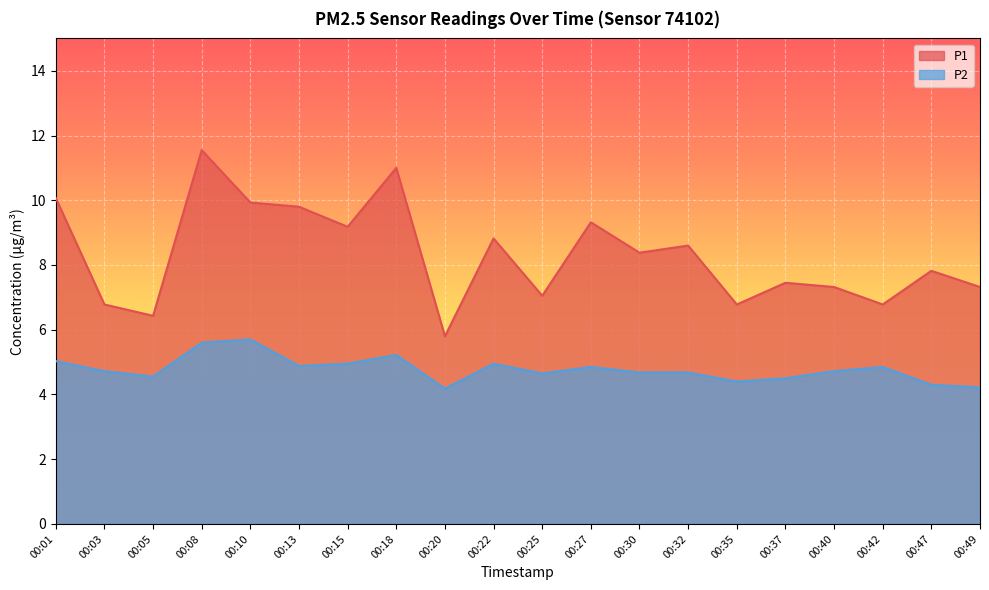

Which category has the lowest value in the P1 series?

00:20